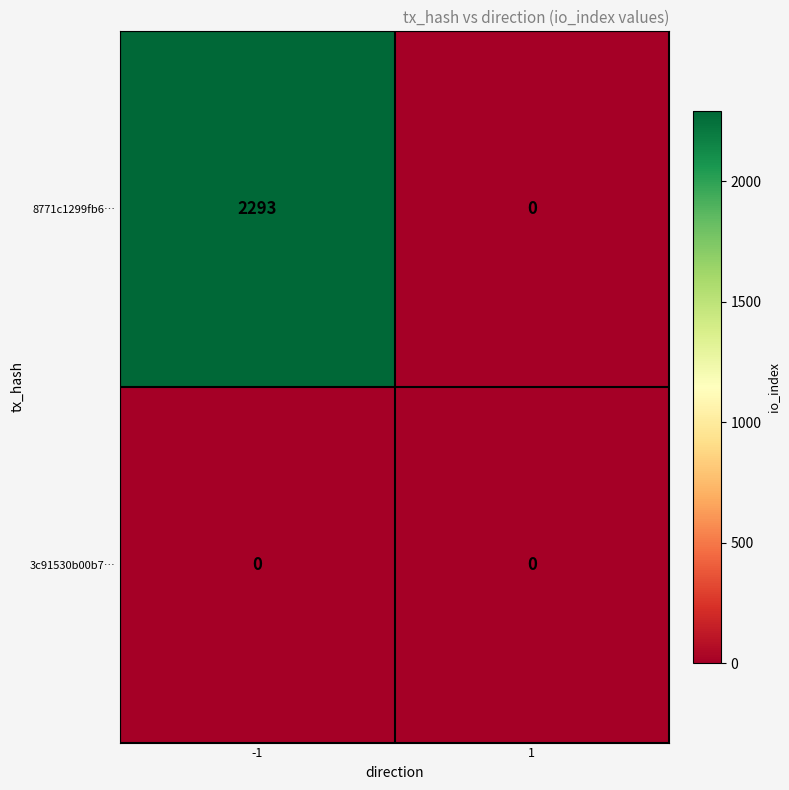

What is the total value across all series at -1?

2293